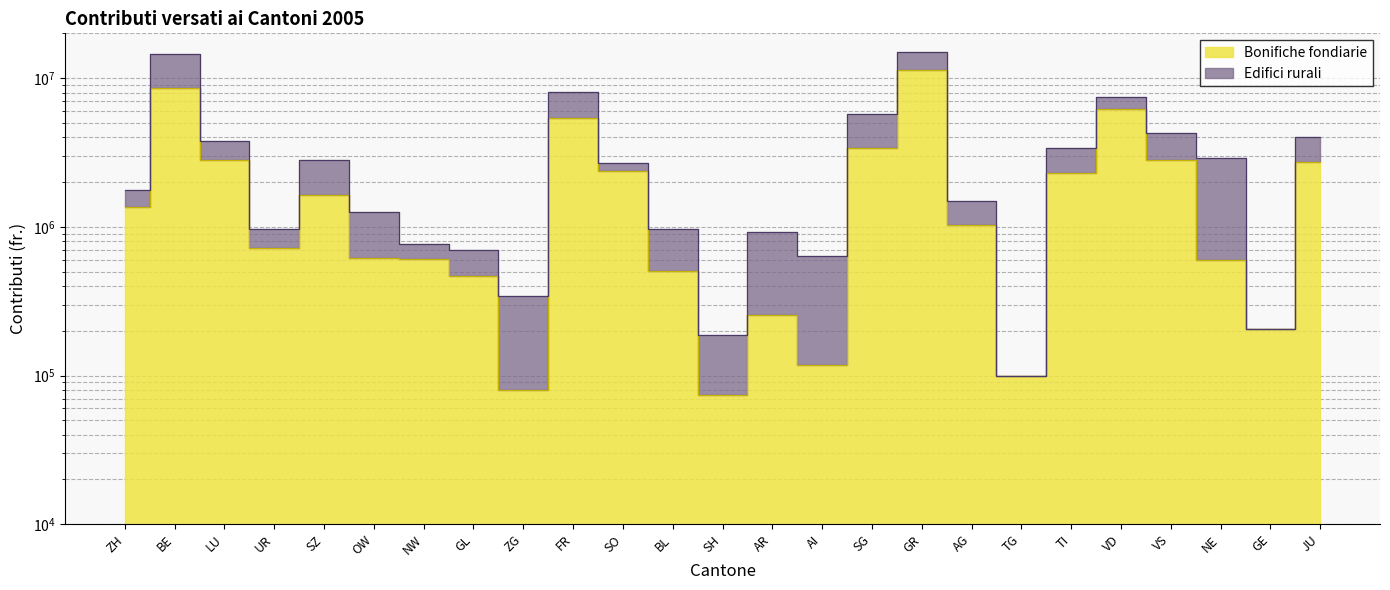

Which label corresponds to the largest value in the chart?

GR